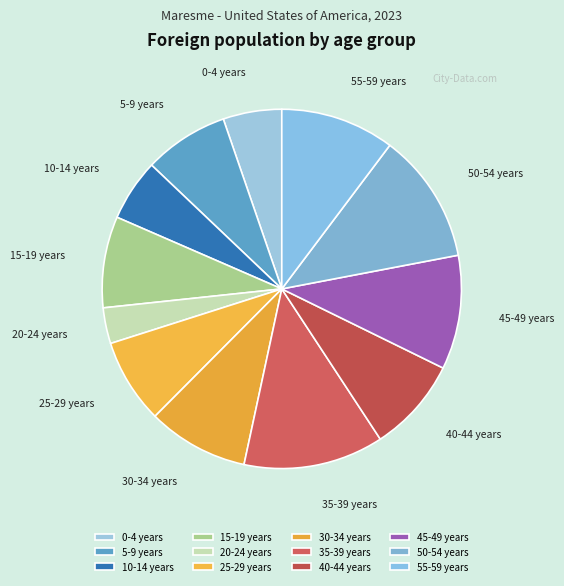

Is the sum of 5-9 years and 40-44 years greater than half?

No